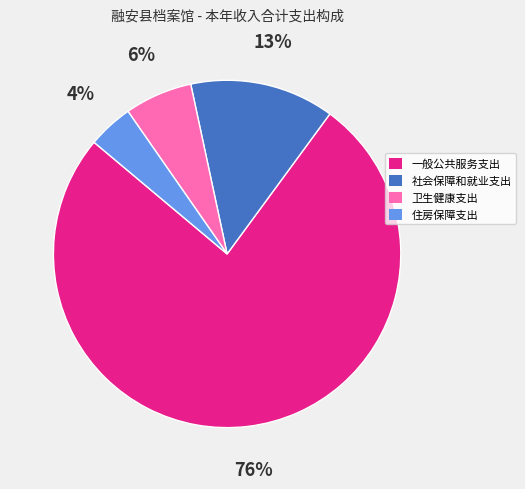

Which category has the biggest portion of the pie?

一般公共服务支出